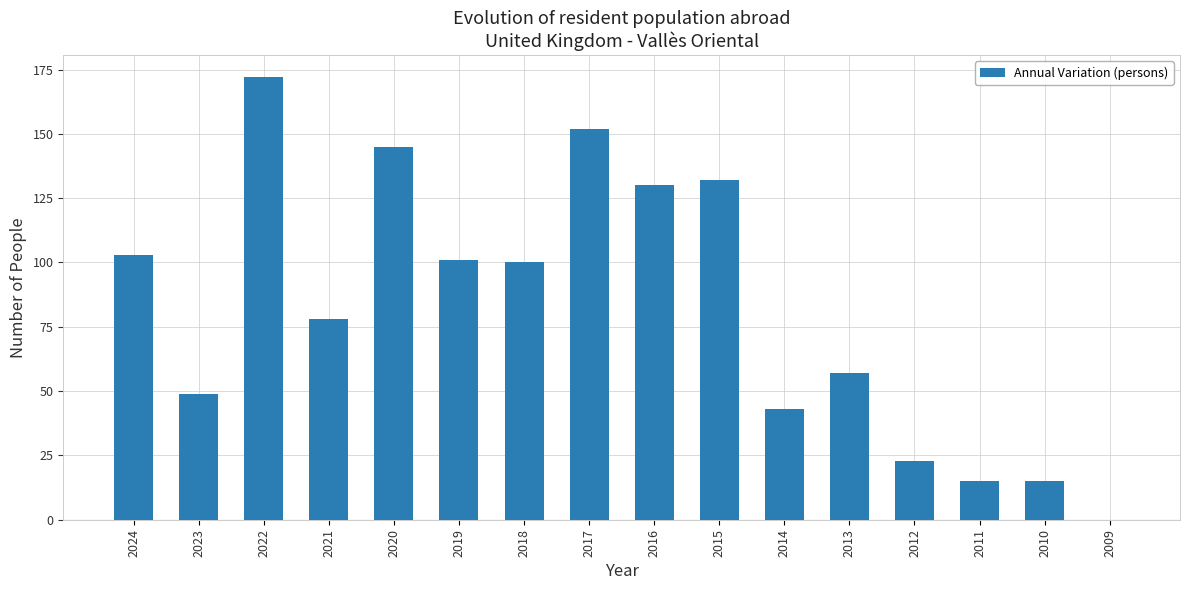

What is the approximate value at 2010, to the nearest 10?

20